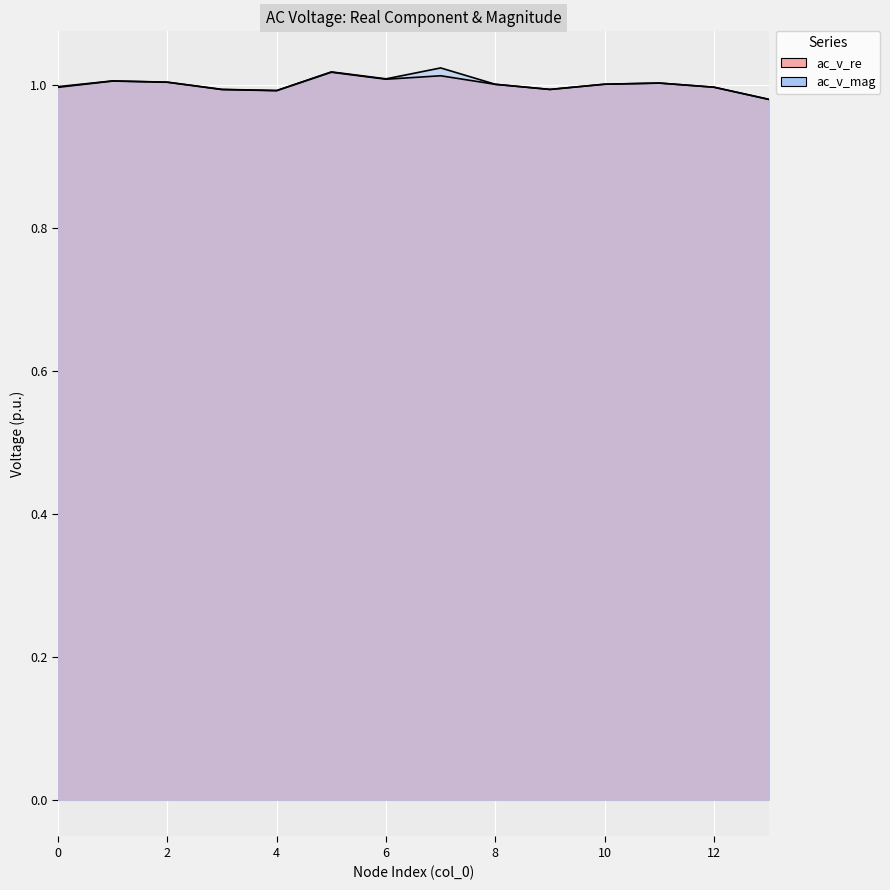

How many lines are shown in the chart?

2